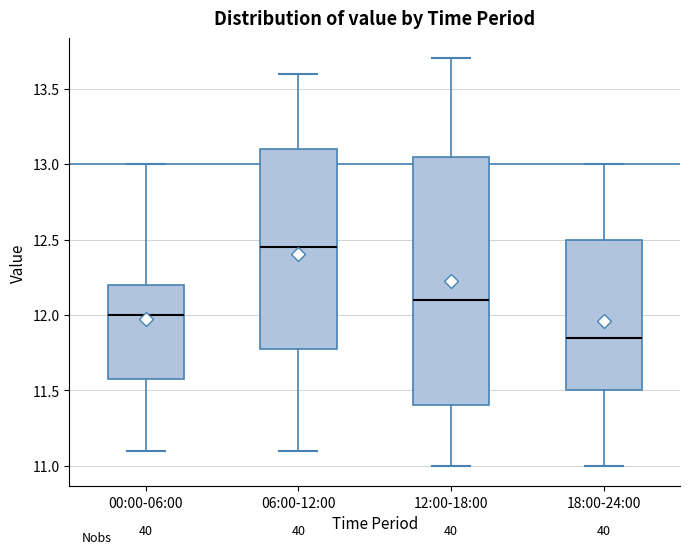

Reading left to right, read every box against the y-axis: the position of its median line, the range the box covers, and the ends of its whiskers. The values are not printed on the chart, so give them approximately, as read against the axis.

00:00-06:00: median 12.00, box 11.60 to 12.20, whiskers 11.10 to 13.00
06:00-12:00: median 12.45, box 11.80 to 13.10, whiskers 11.10 to 13.60
12:00-18:00: median 12.10, box 11.40 to 13.05, whiskers 11.00 to 13.70
18:00-24:00: median 11.85, box 11.50 to 12.50, whiskers 11.00 to 13.00